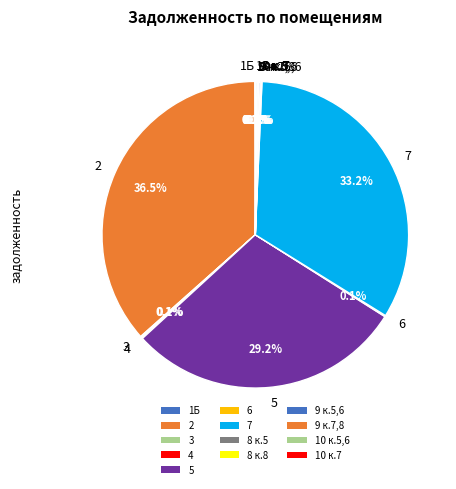

Is there a majority slice in this chart?

No